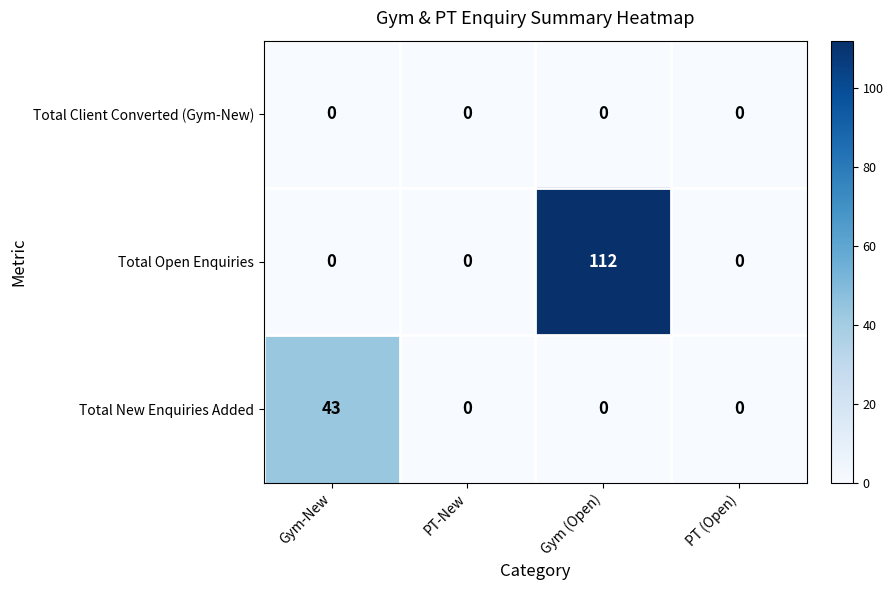

The Total Client Converted (Gym-New) series shows 0 at Gym (Open). True or false?

True